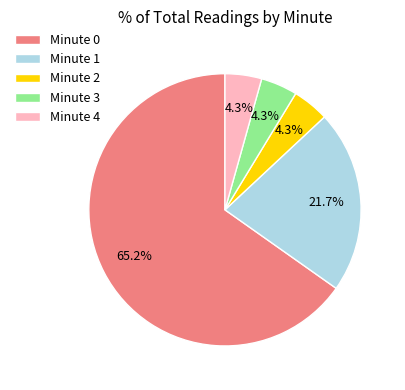

Is Minute 0 the majority of the pie?

Yes